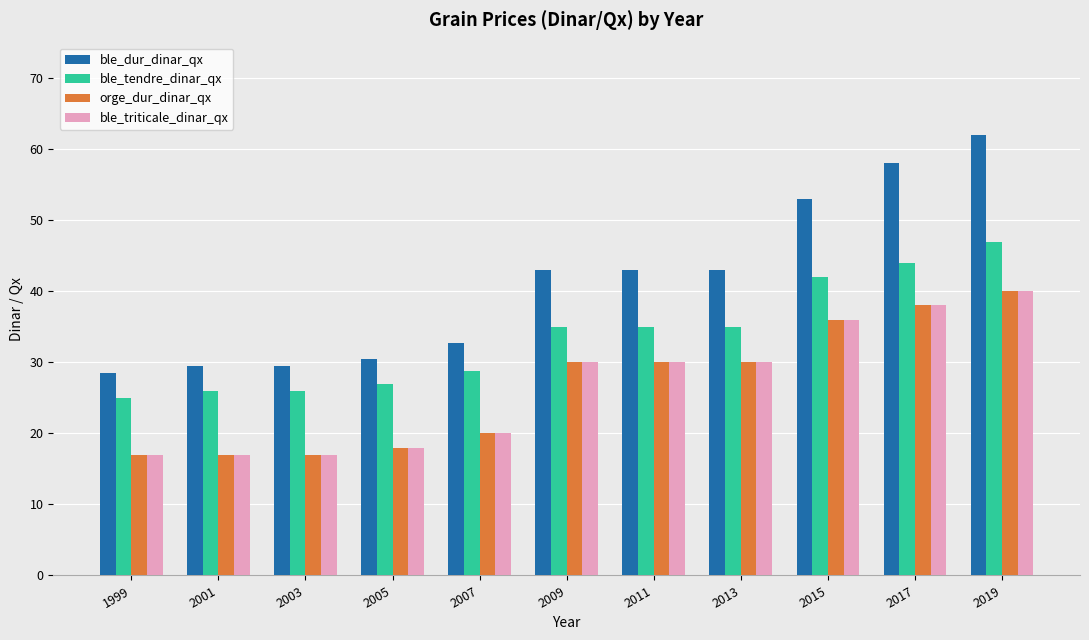

Are the bars grouped side by side (vs. stacked)?

Yes